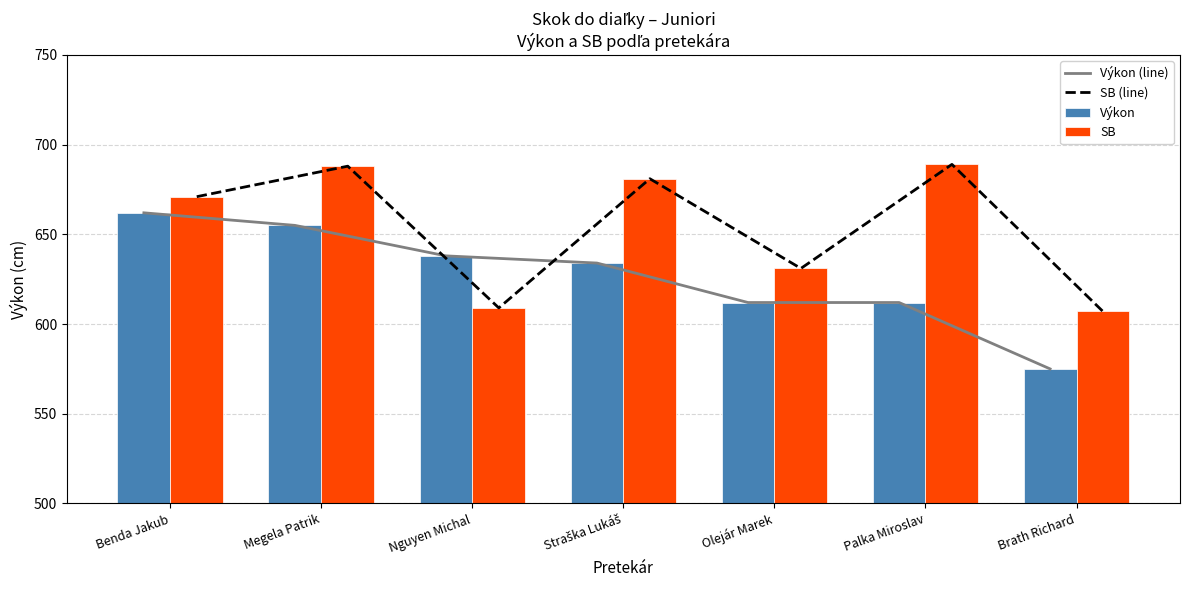

What is the difference between the Výkon (line) values at Olejár Marek and Brath Richard?

37